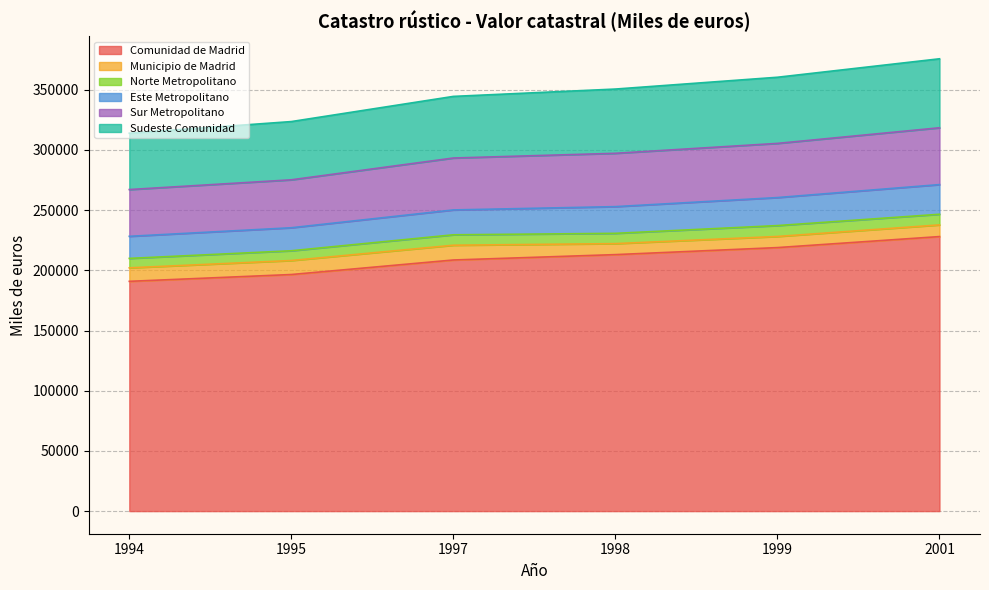

What is the lowest value of the Comunidad de Madrid series?

190865.2